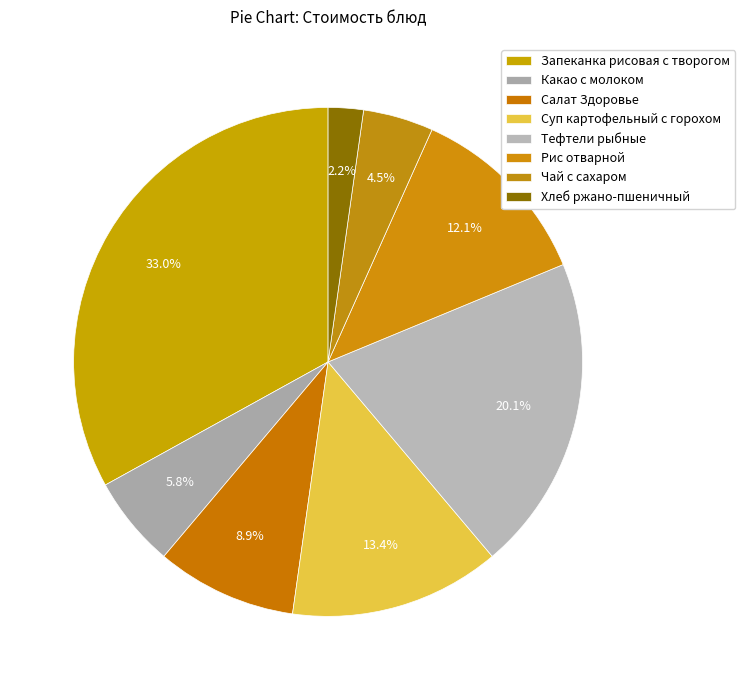

Combined, do Какао с молоком and Суп картофельный с горохом account for over 50%?

No